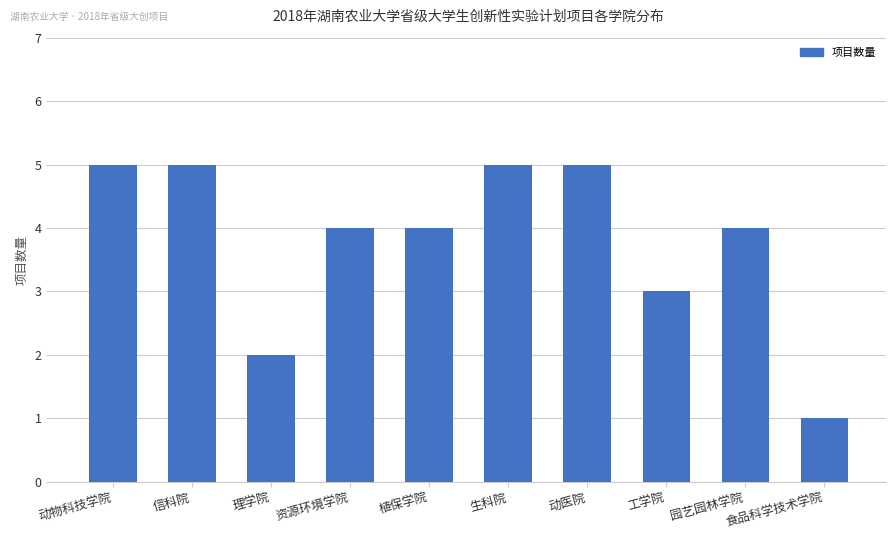

What is the average value?

4